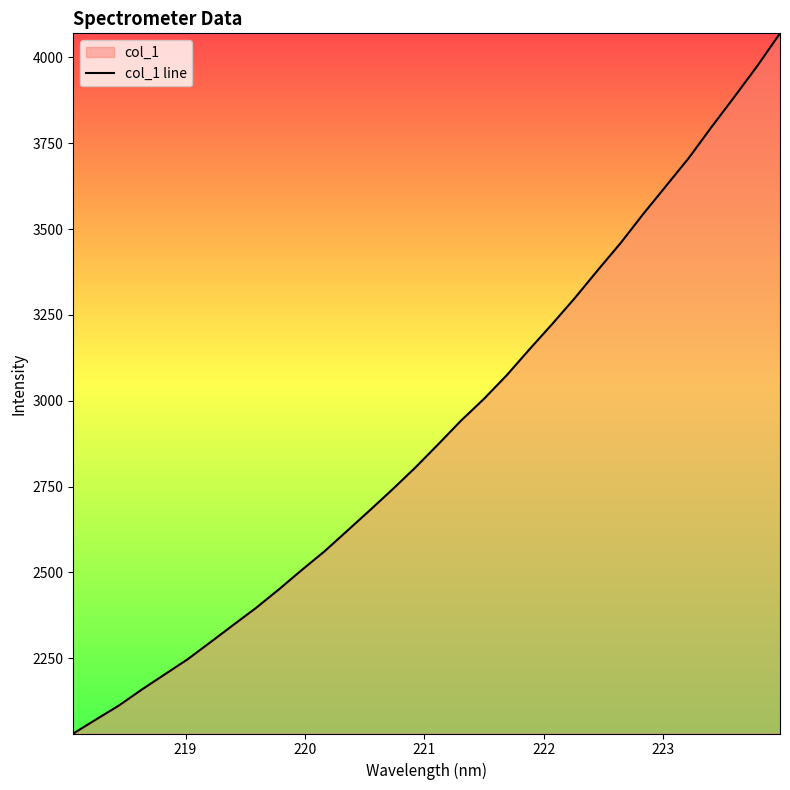

What is the minimum value shown in the chart?

2030.8